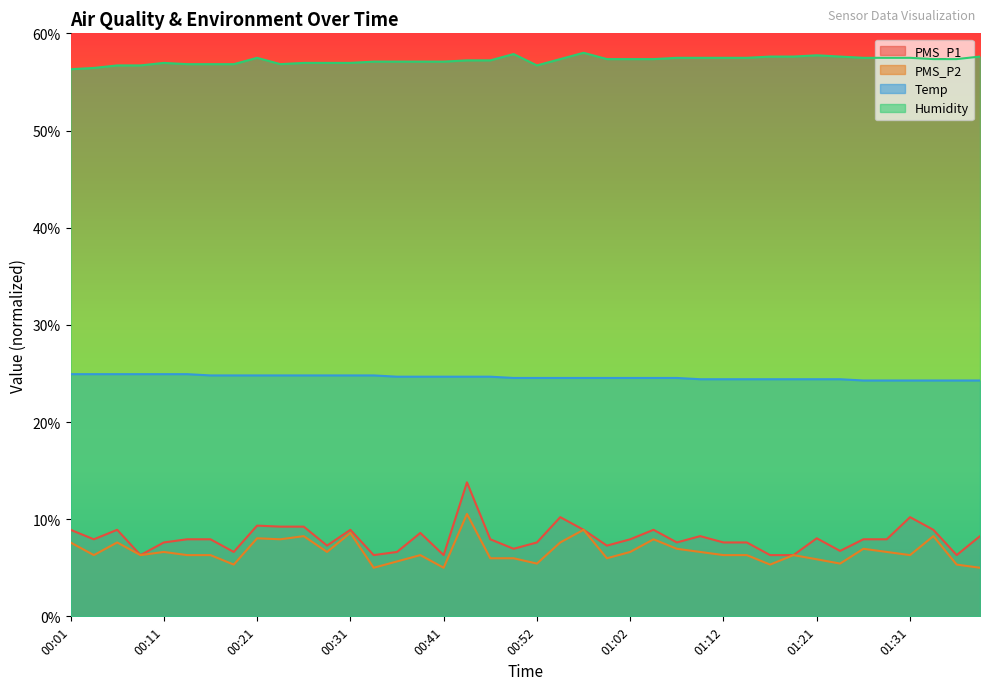

True or false: PMS_P1 has a value of 2.7 at 00:08.

False